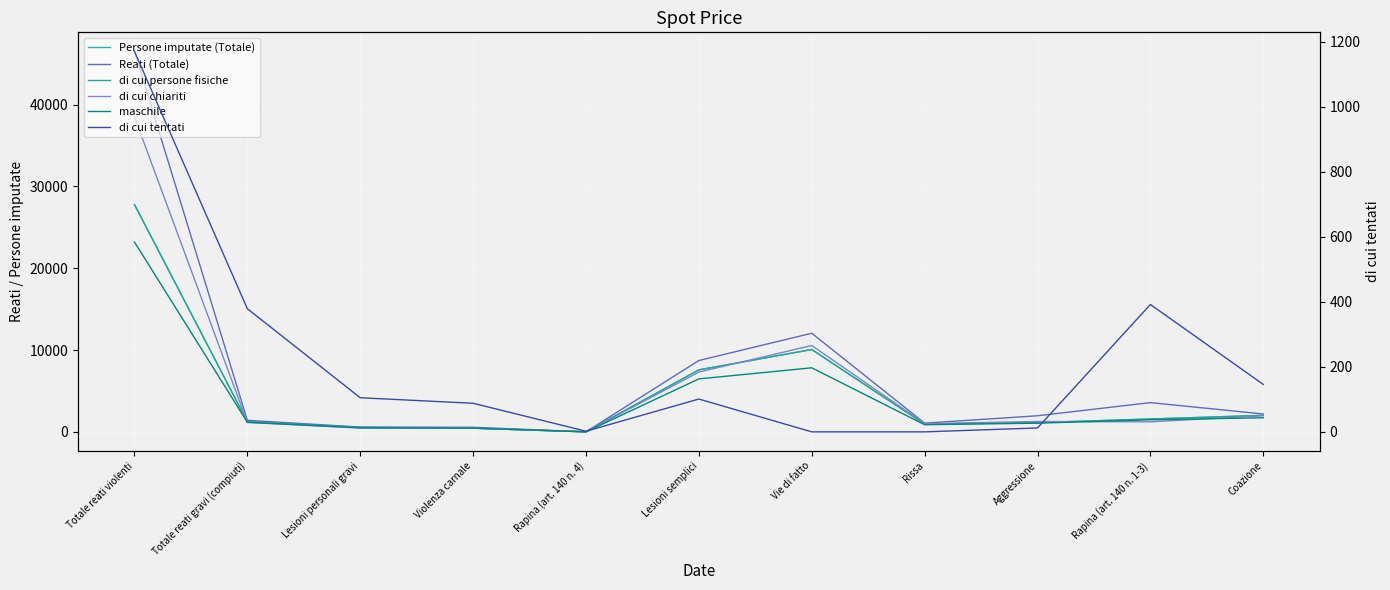

The Reati (Totale) series shows 5774 at Vie di fatto. True or false?

False